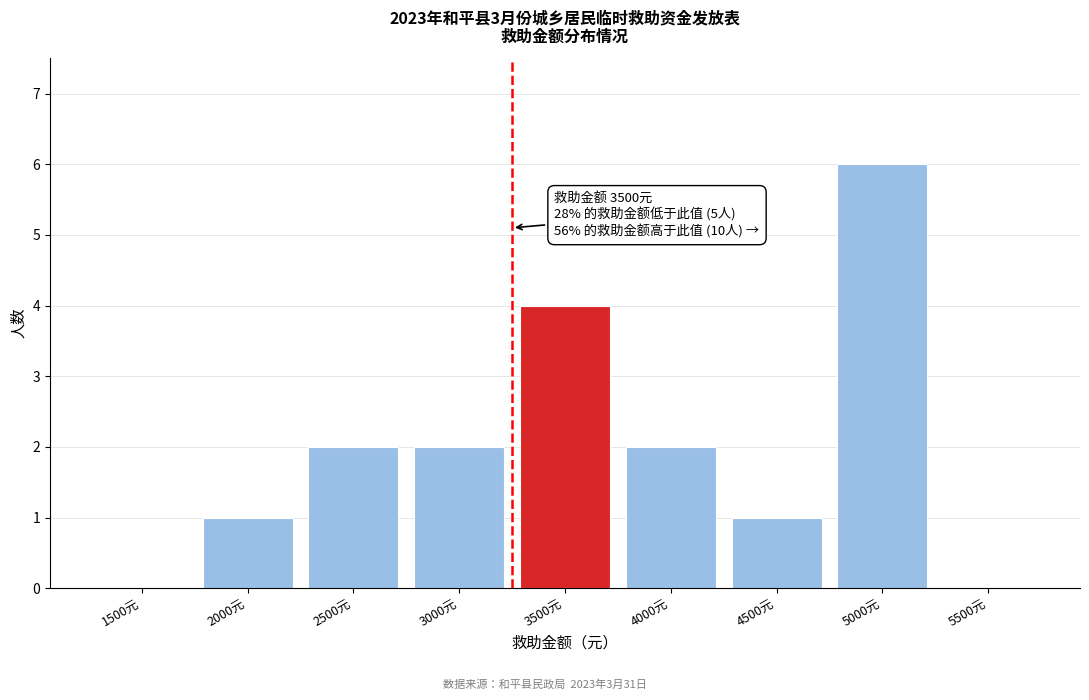

Reading left to right, what are all the values shown in this chart?

1500元=0	2000元=1	2500元=2	3000元=2	3500元=4	4000元=2	4500元=1	5000元=6	5500元=0